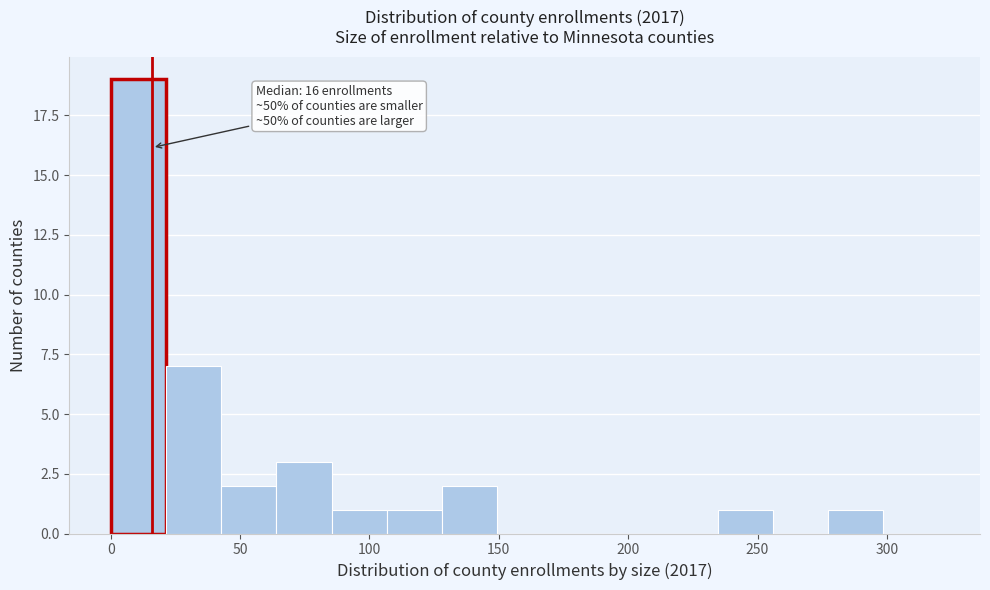

Over which range of the x-axis is the bar tallest?

0 to 20